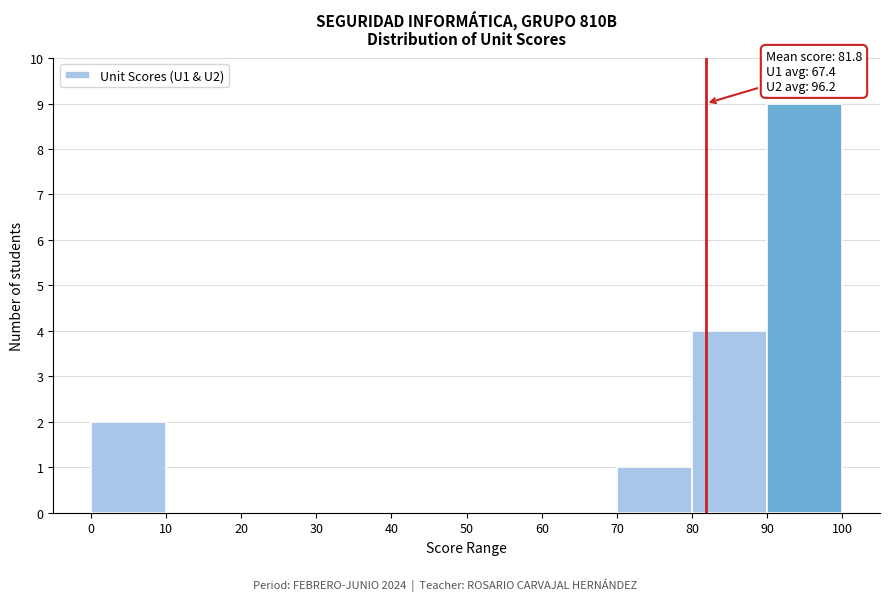

Over which range of the x-axis is the bar tallest?

90 to 100